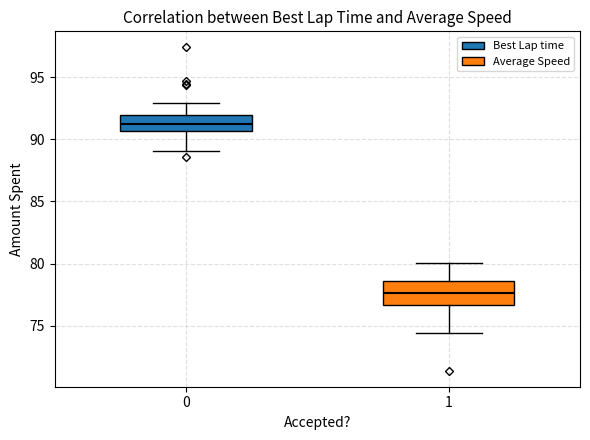

Reading left to right, transcribe this box plot: for each box, give where its median line is, the range the box spans, and where its two whiskers end, as read against the y-axis. The values are not printed on the chart, so give them approximately, as read against the axis.

0: median 91.0, box 90.5 to 92.0, whiskers 89.0 to 93.0
1: median 77.5, box 76.5 to 78.5, whiskers 74.5 to 80.0